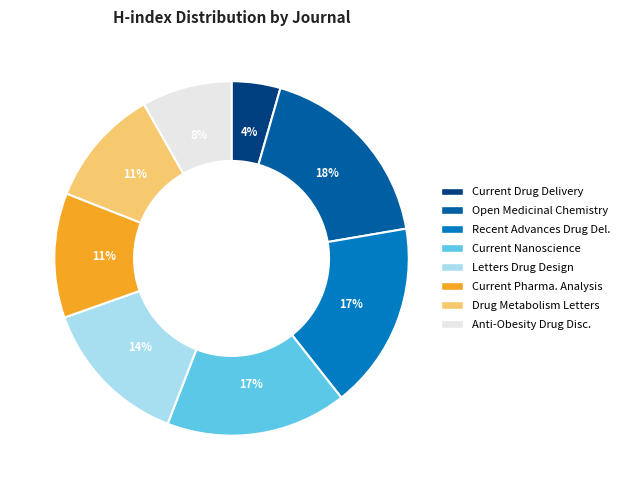

Is there any slice that represents more than half of the pie?

No